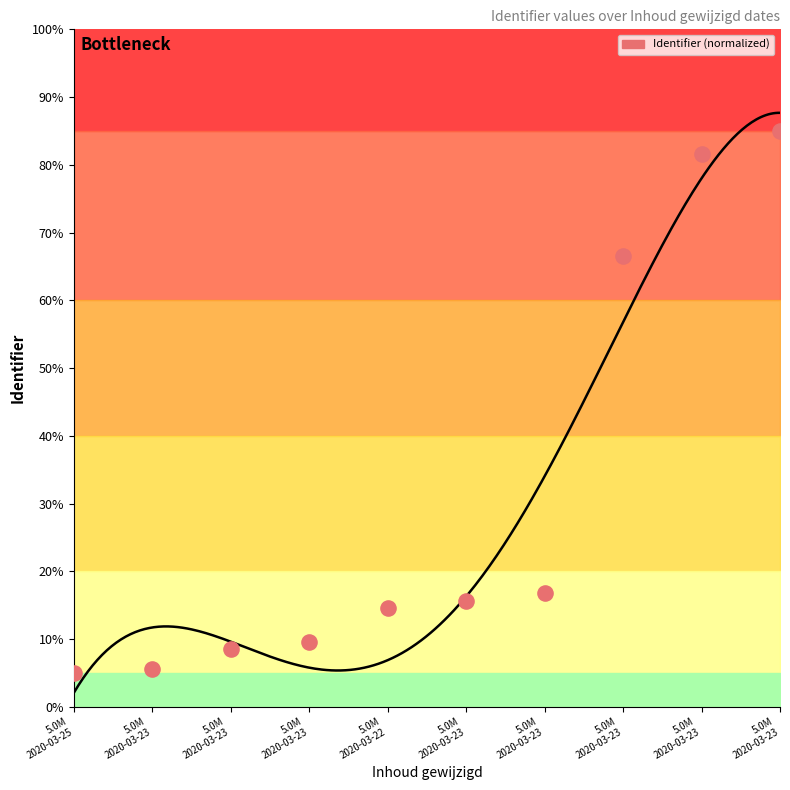

Approximately how many times larger is the value at 5.0M 2020-03-22 compared to 5.0M 2020-03-23?

1.7